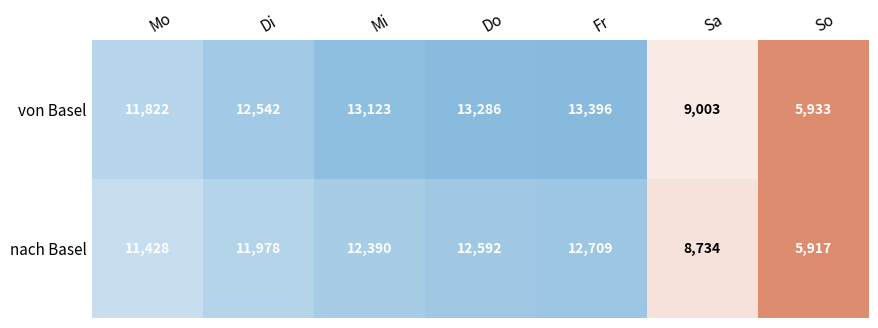

What is the total value across all series at Sa?

17737